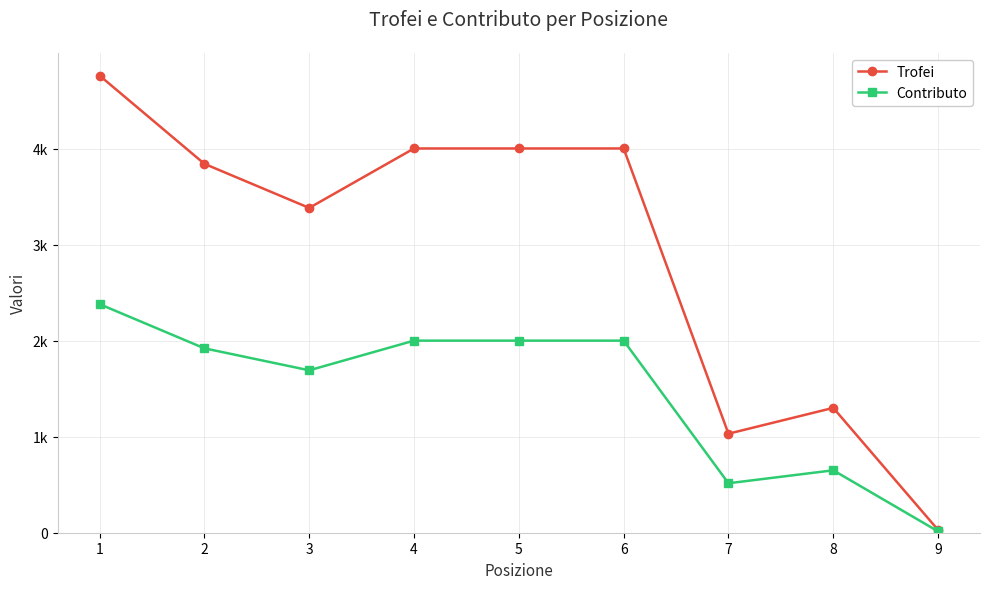

What is the sum of the Contributo values at 6 and 8?

2650